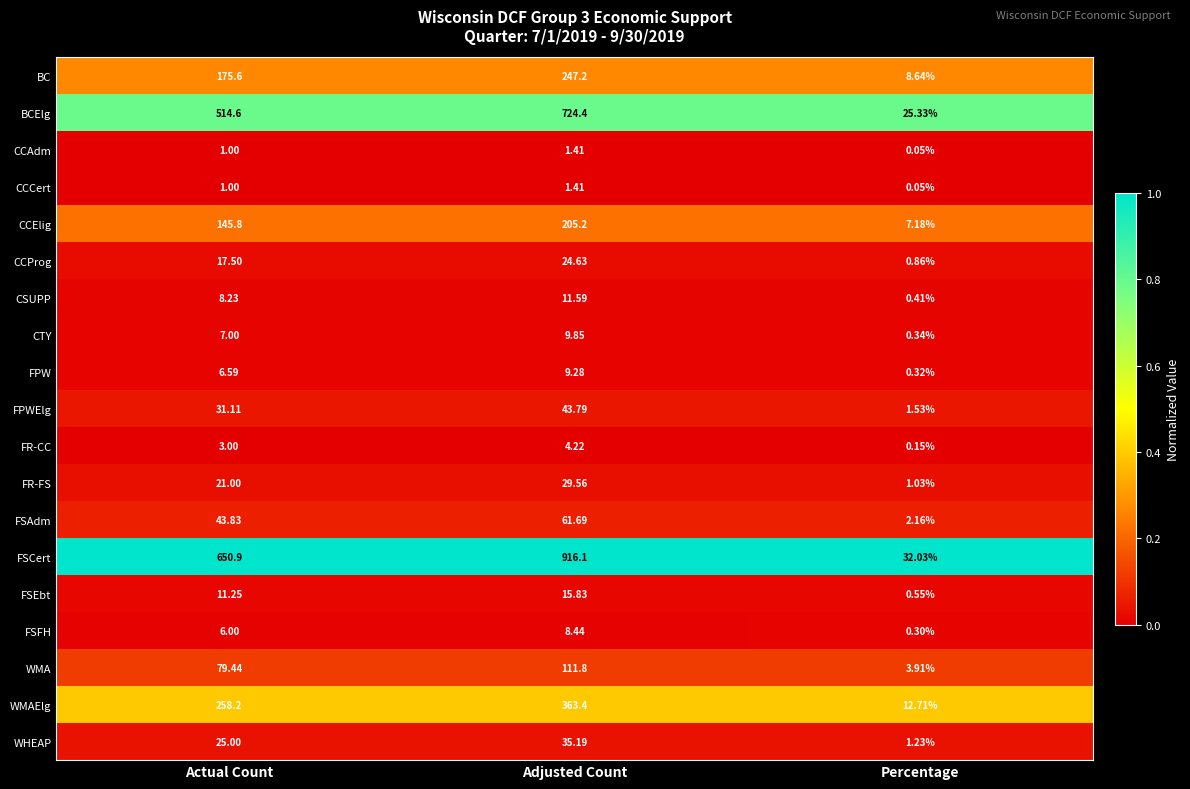

At which category is the sum across all series the highest?

Adjusted Count